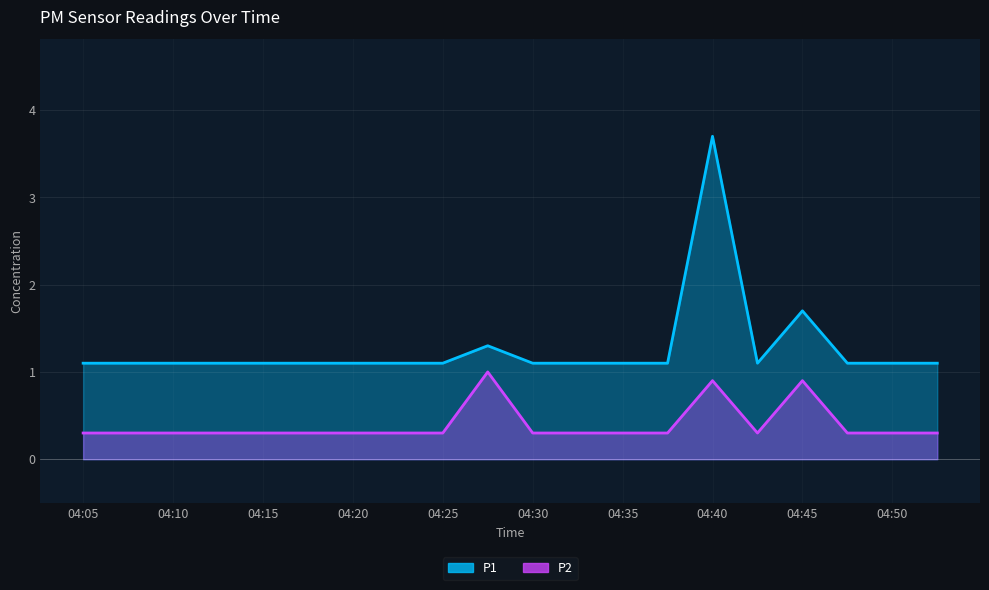

Between 04:23 and 04:18, which is larger?

04:23